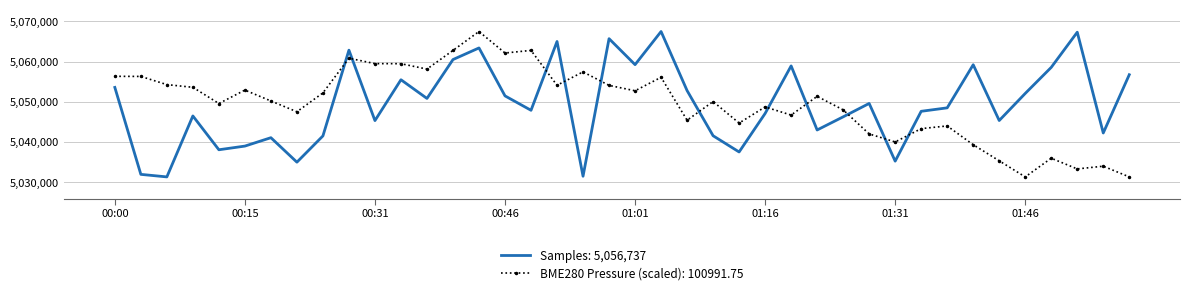

Which series ends up on top after the final intersection of Samples: 5,056,737 and BME280 Pressure (scaled): 100991.75?

Samples: 5,056,737